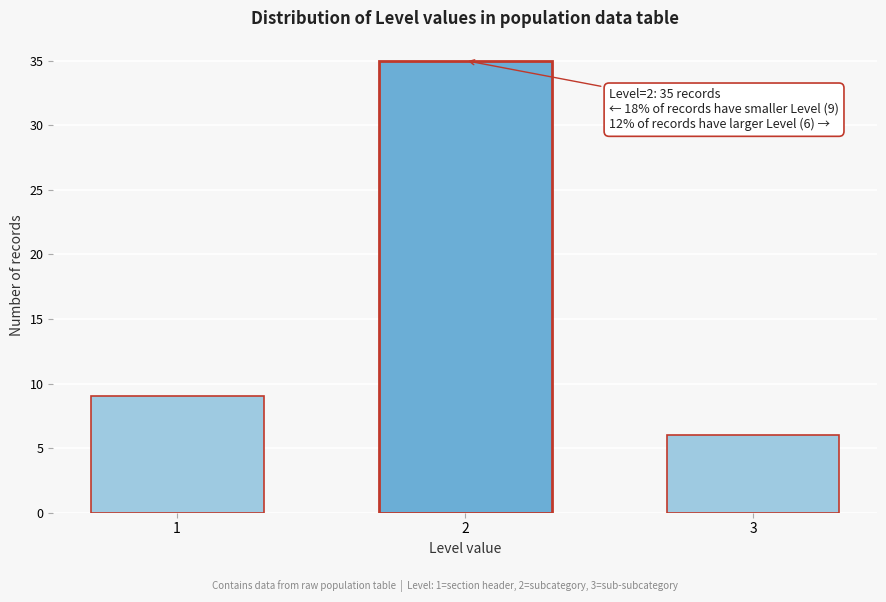

Reading left to right, what are all the values shown in this chart?

1=9	2=35	3=6